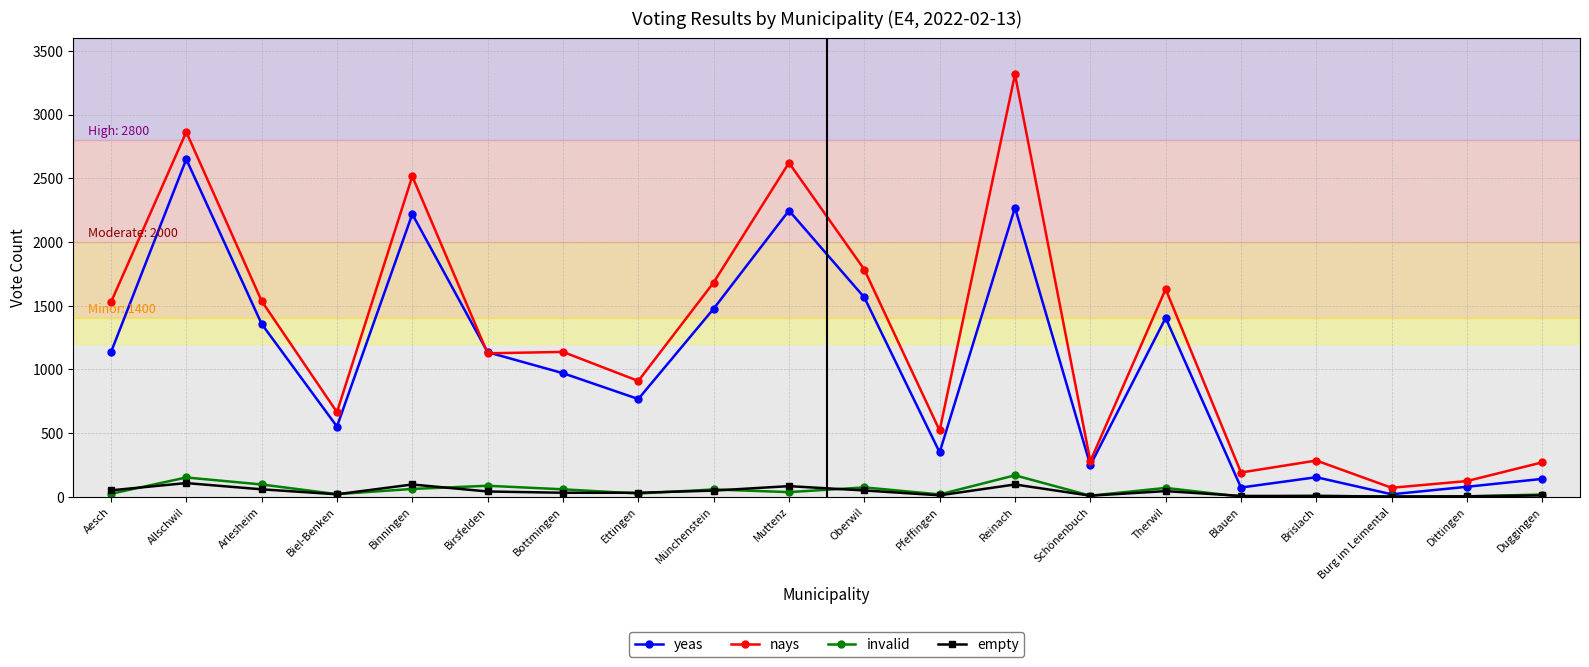

True or false: nays has a value of 122 at Dittingen.

True